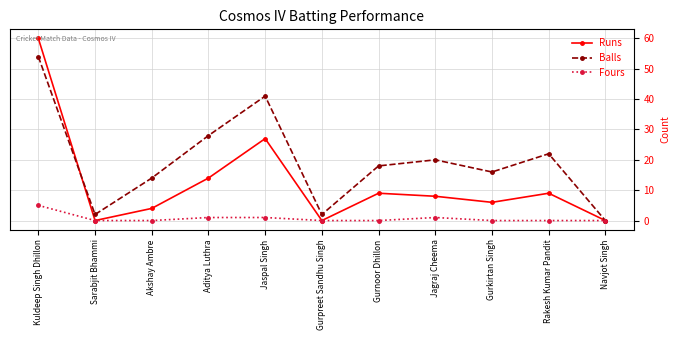

Does the chart have visible grid lines?

Yes